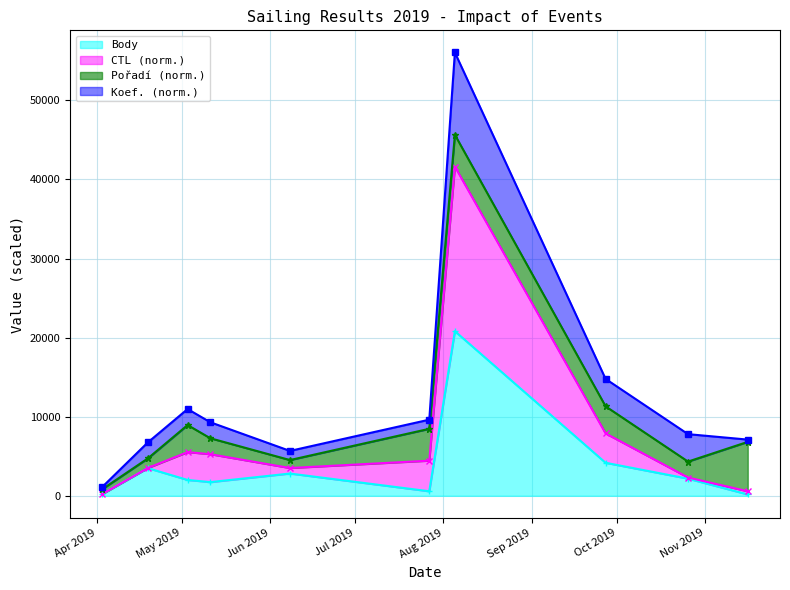

True or false: CTL has a value of 1255.5 at 2019-04-03.

False